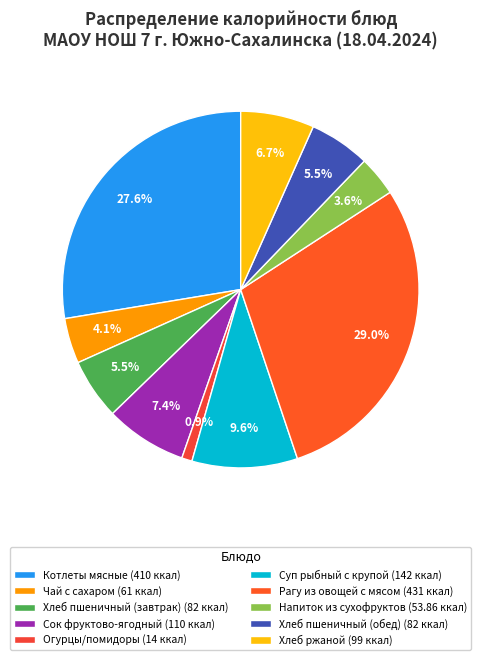

To the nearest percent, what is the difference between the Рагу из овощей с мясом and Хлеб пшеничный (обед) slice percentages?

24%